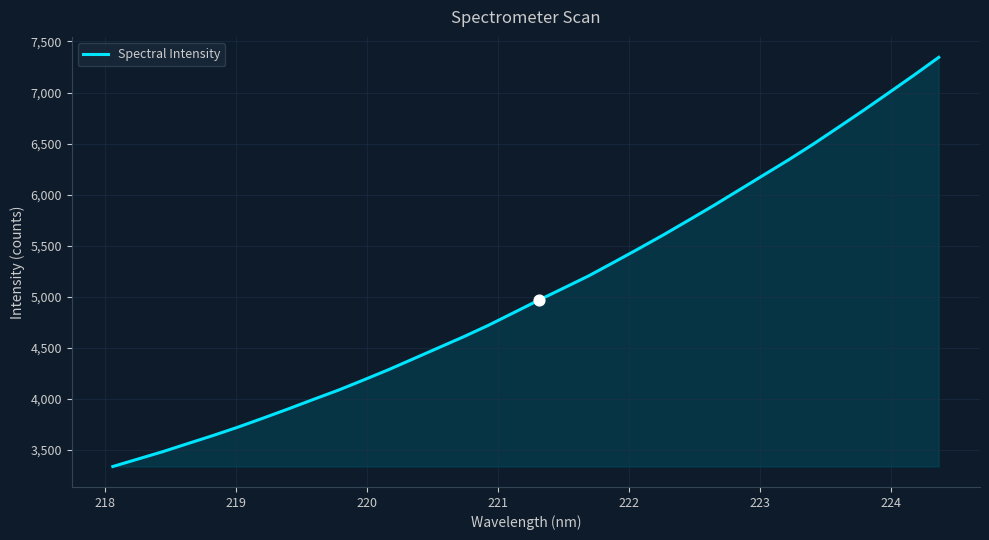

What is the minimum value shown in the chart?

3338.0